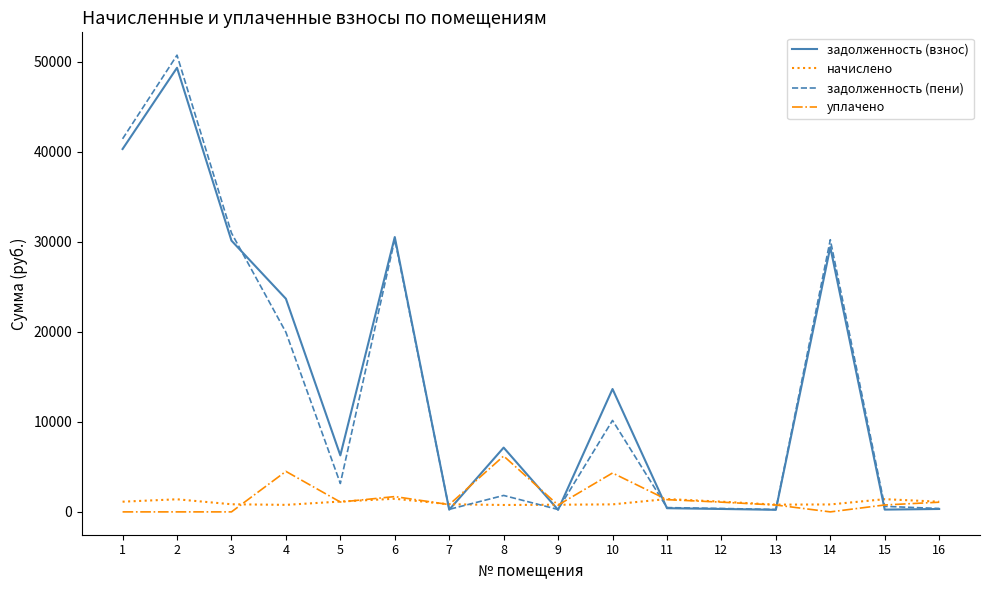

What is the maximum value shown in the chart?

50726.7